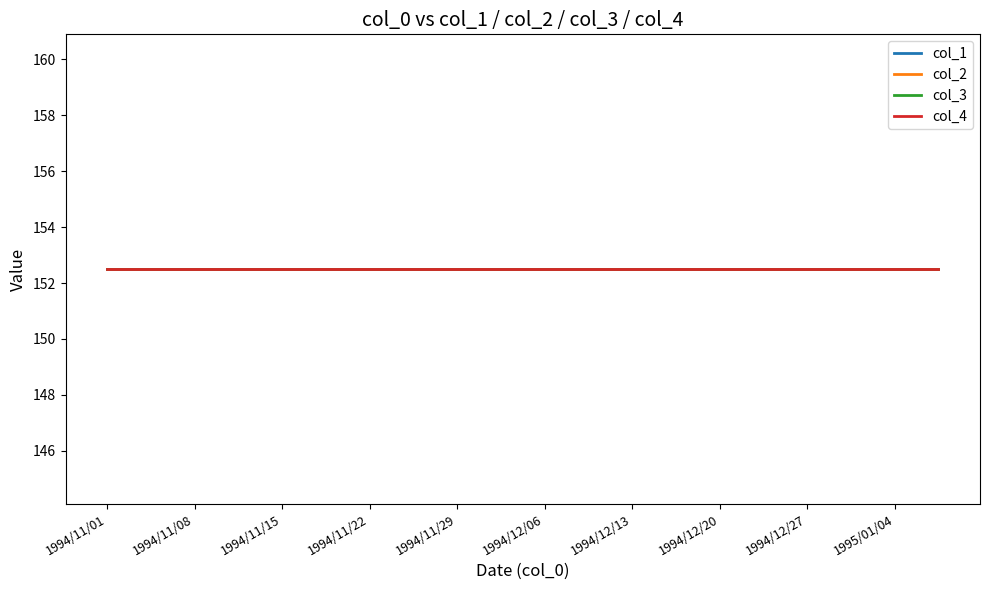

True or false: col_1 and col_3 intersect in this chart.

False